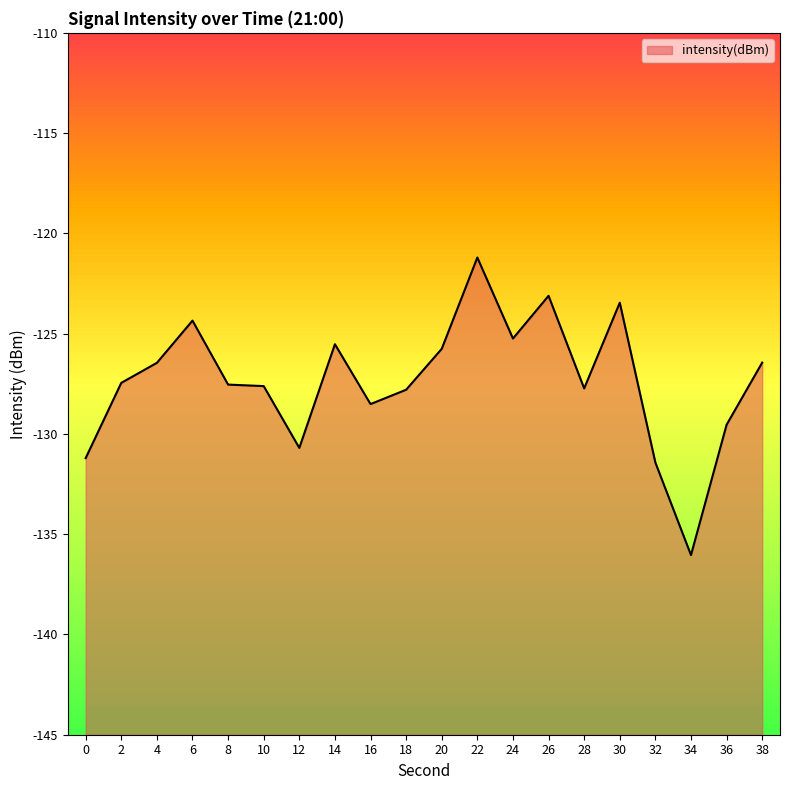

How many data points are less than -127?

11